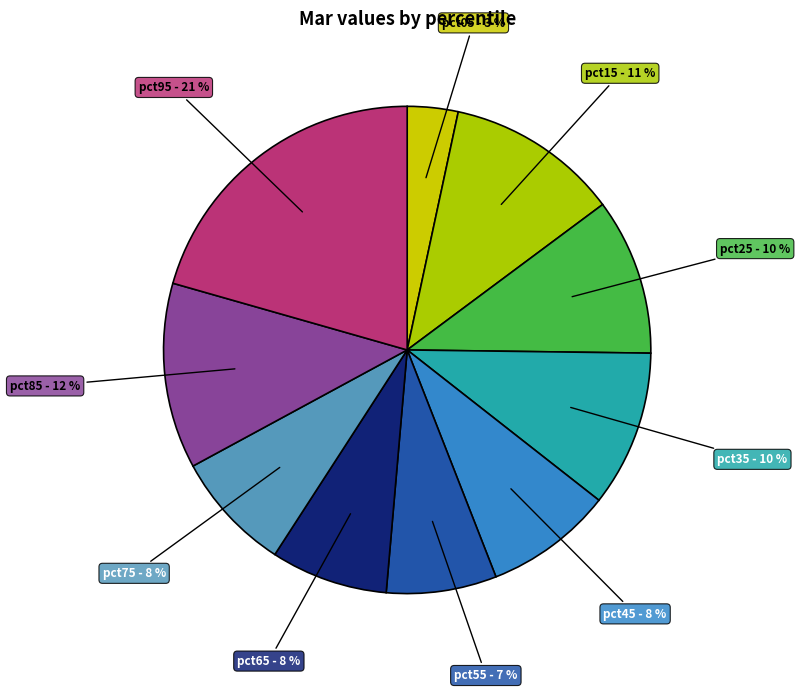

To the nearest percent, what is the difference between the pct45 and pct15 slice percentages?

3%